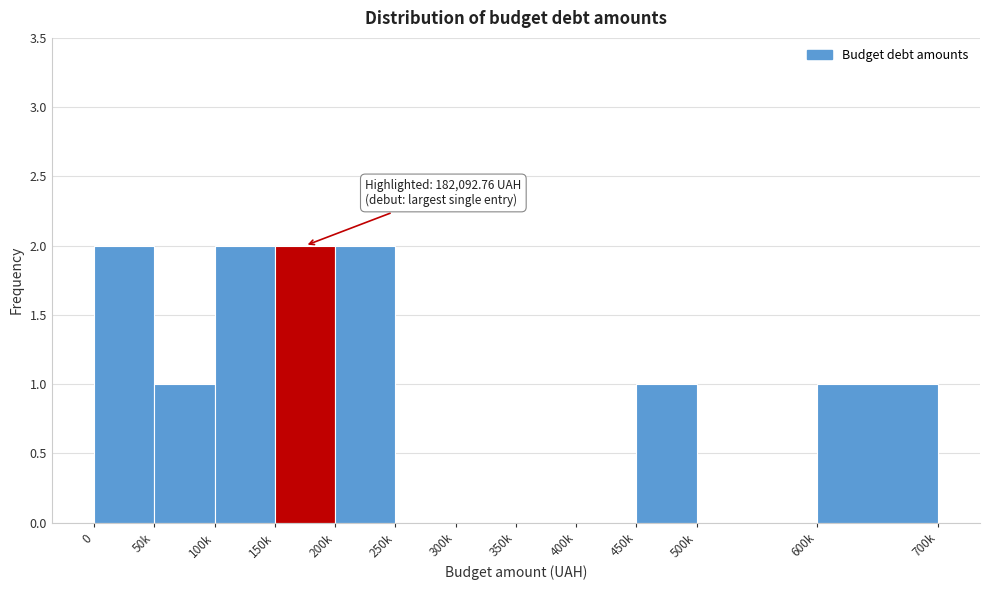

Reading left to right, list all the values displayed in this chart.

0=2	50k=1	100k=2	150k=2	200k=2	250k=0	300k=0	350k=0	400k=0	450k=1	500k=0	600k=1